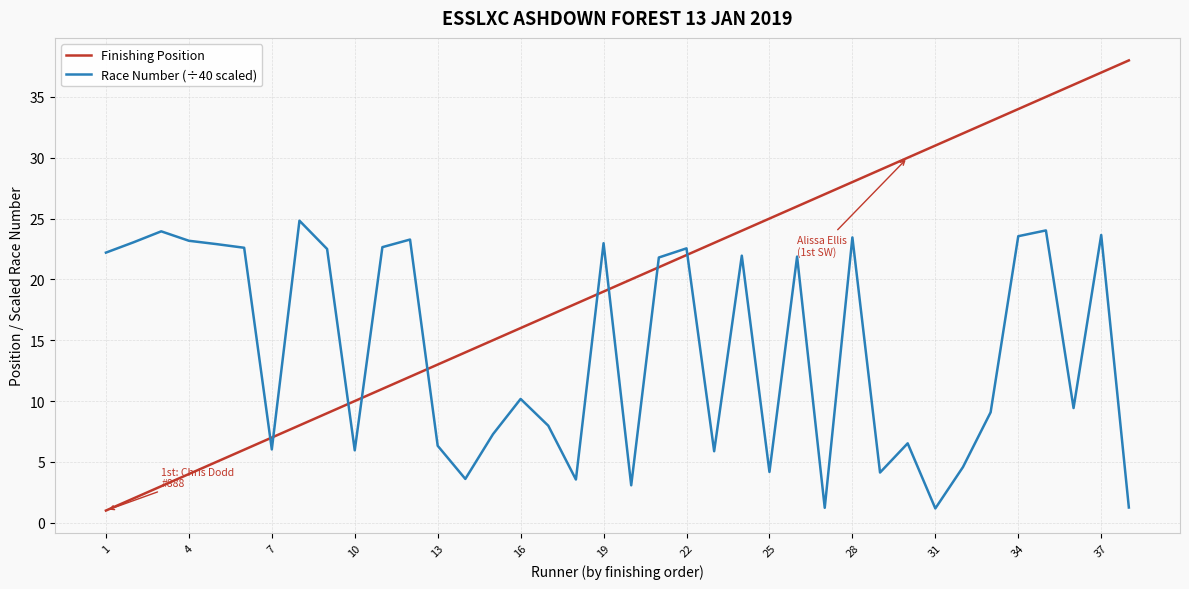

True or false: Race Number (÷40 scaled) and Finishing Position intersect in this chart.

True